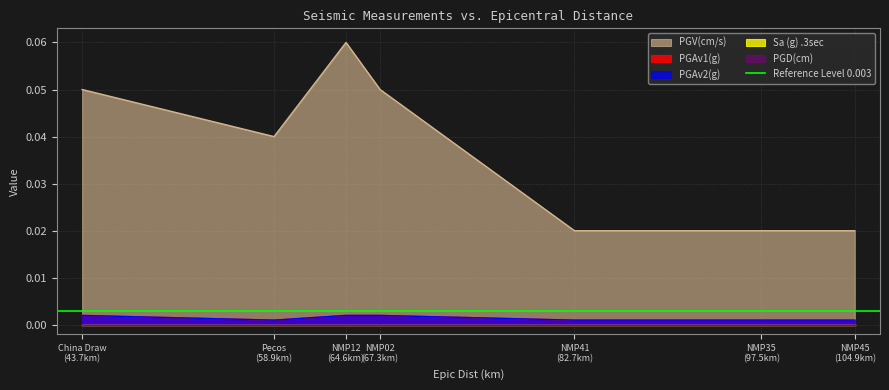

How many PGAv2(g) values are between 0 and 1?

7